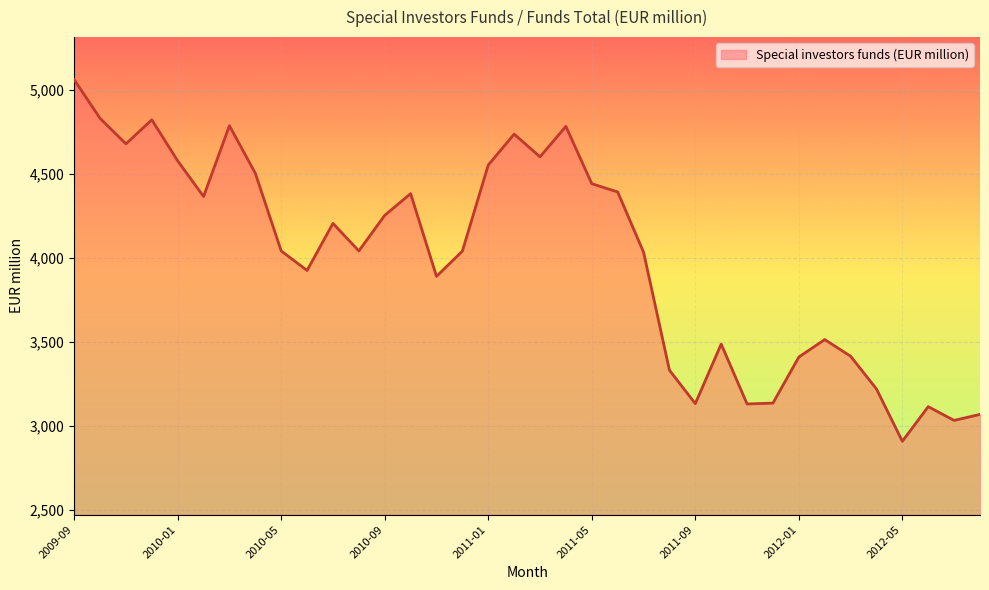

What is the smallest value displayed?

2910